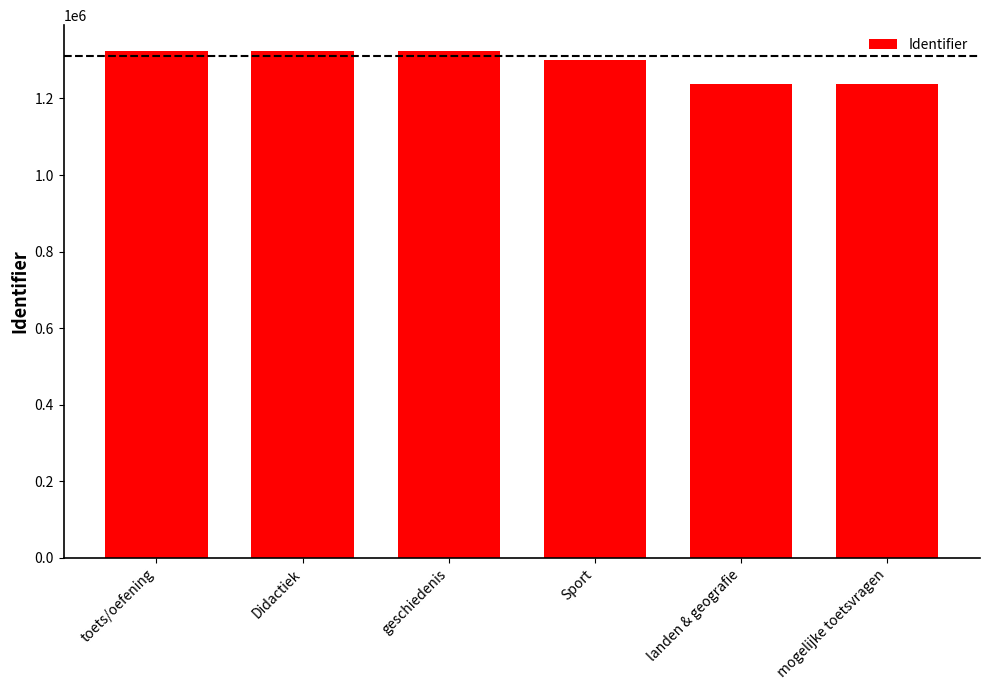

How many bars are there in total?

6